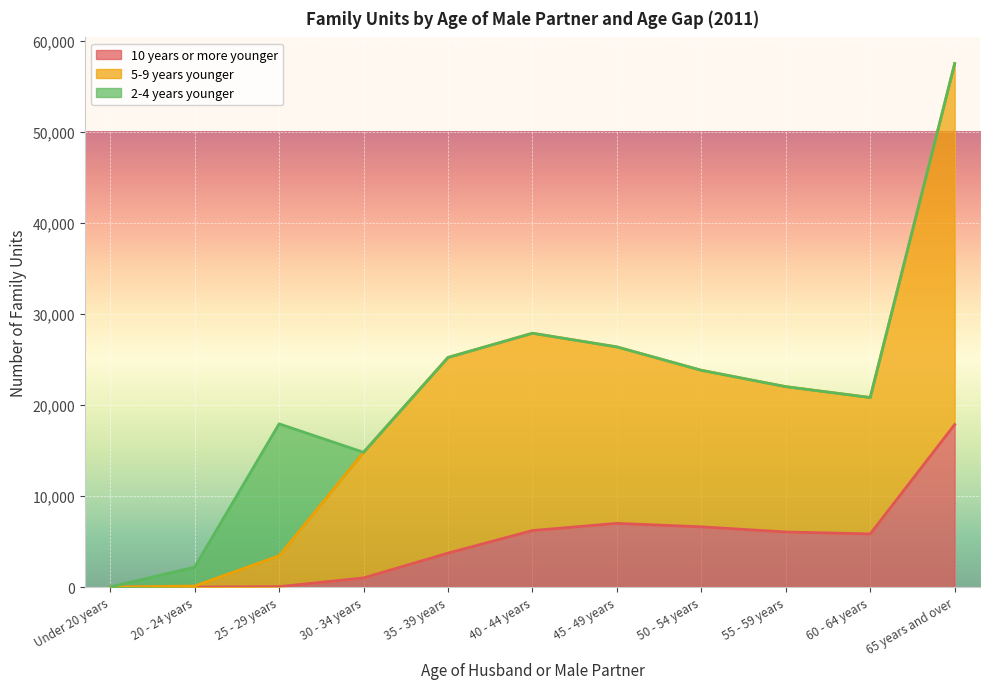

The value of 5-9 years younger at 45 - 49 years is 42752. True or false?

False